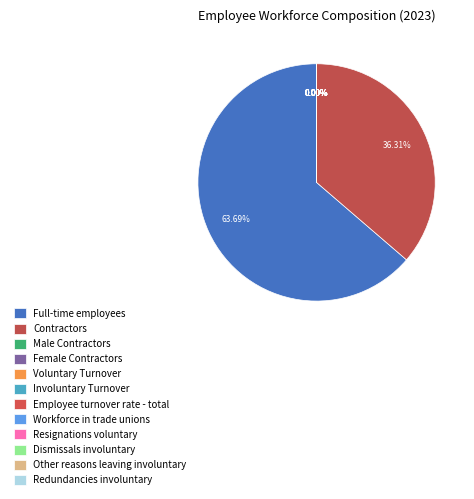

What is the largest slice in the pie chart?

Full-time employees